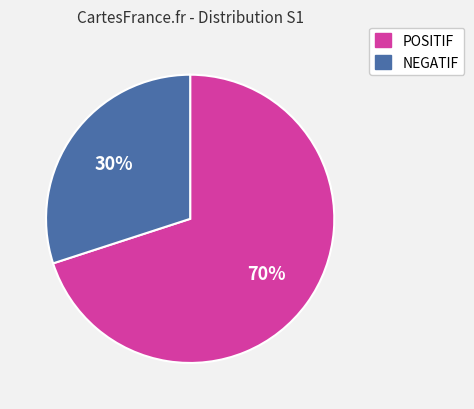

What percentage is the NEGATIF slice, to the nearest percent?

30%